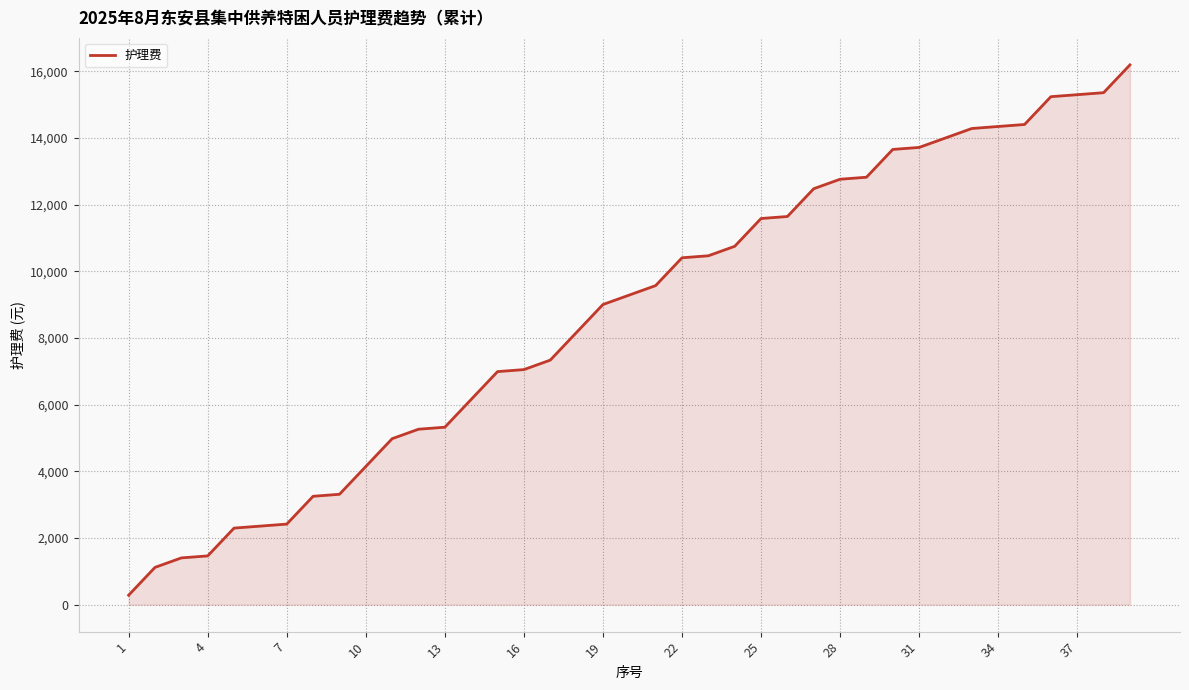

Does the chart have visible grid lines?

Yes